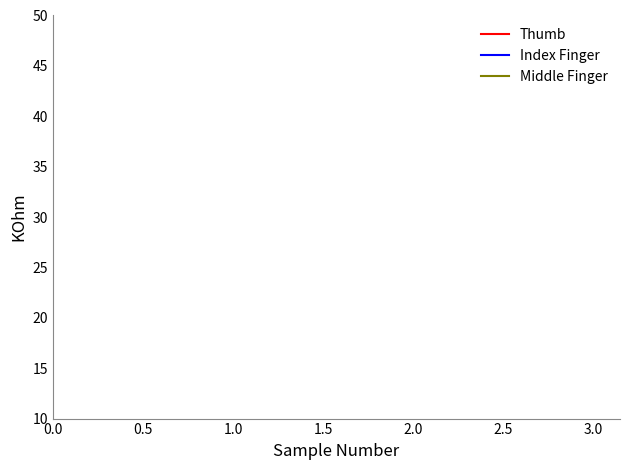

True or false: Middle Finger and Index Finger intersect in this chart.

False